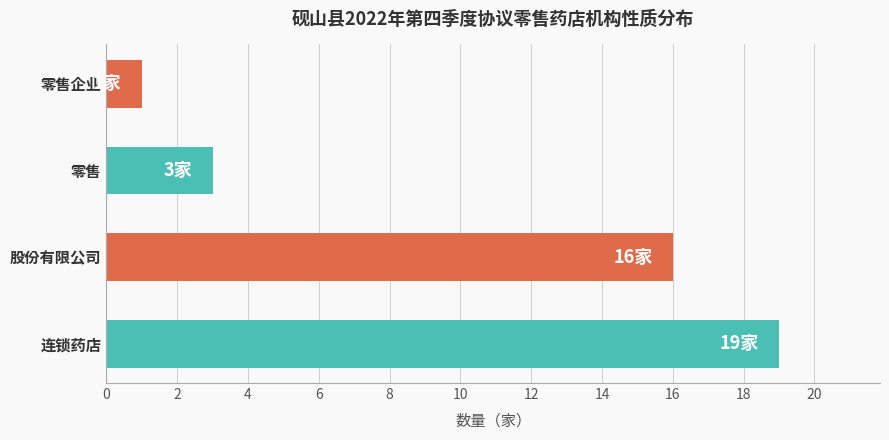

Does the chart contain stacked bars?

No